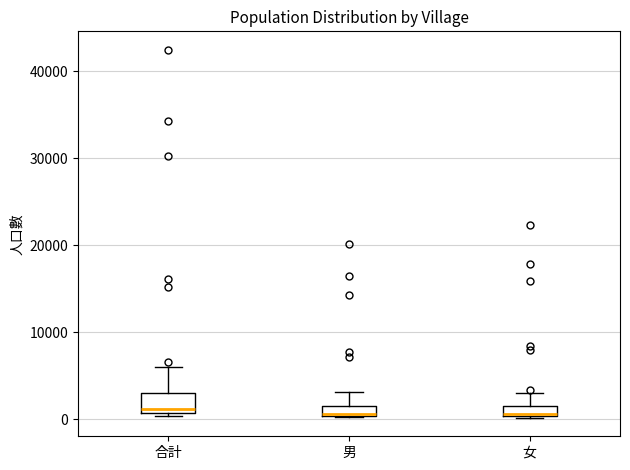

Where is the upper edge of the box for 男 on the y-axis? The values are not printed on the chart, so give them approximately, as read against the axis.

2000